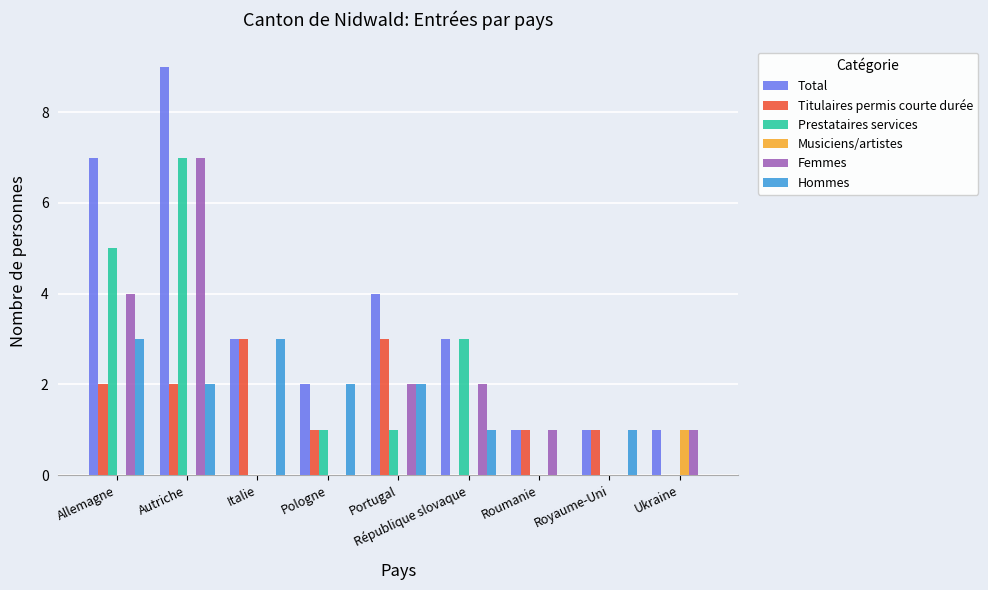

Read the Total value at Italie.

3